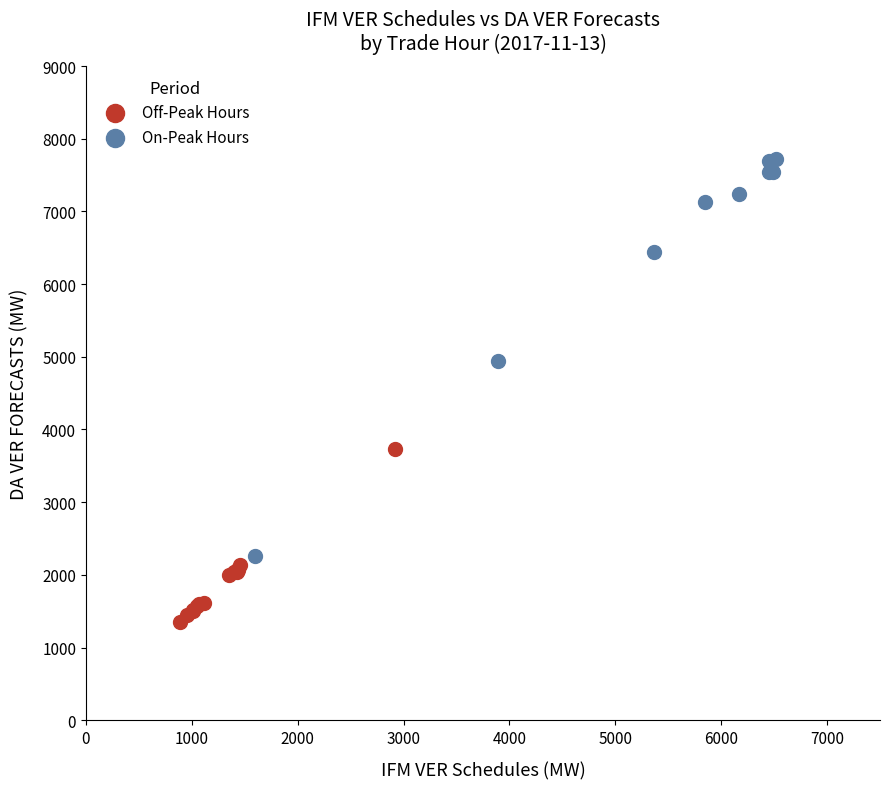

Which series reaches the maximum Y coordinate?

On-Peak Hours